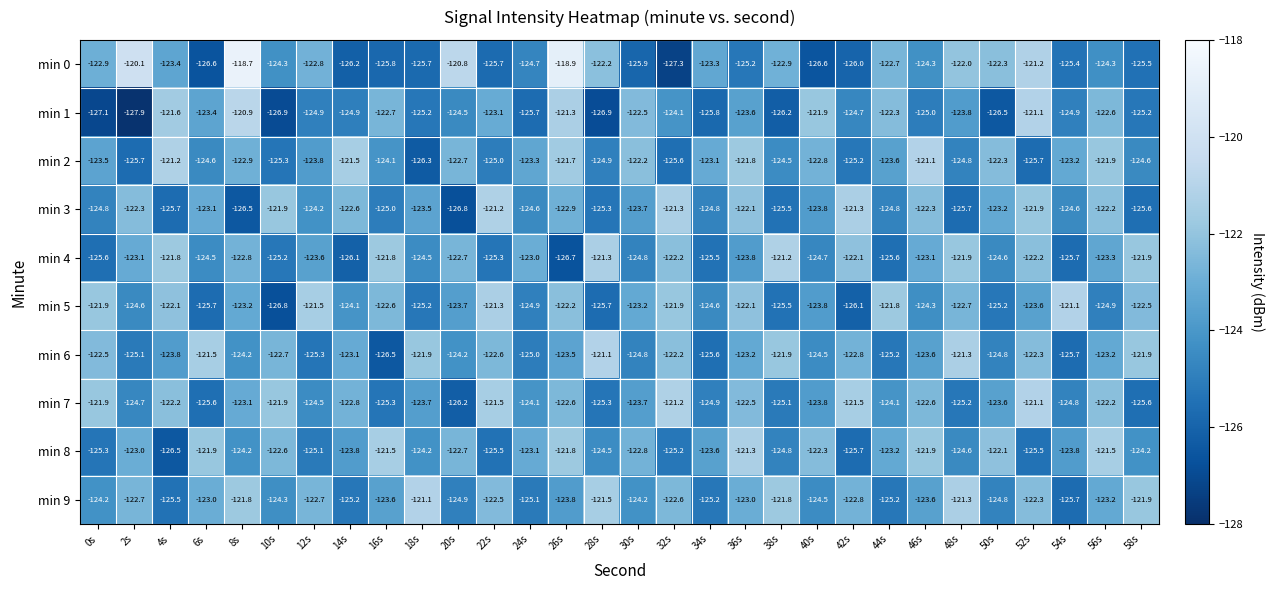

What is the difference between the maximum and minimum values in the min 5 series?

5.7